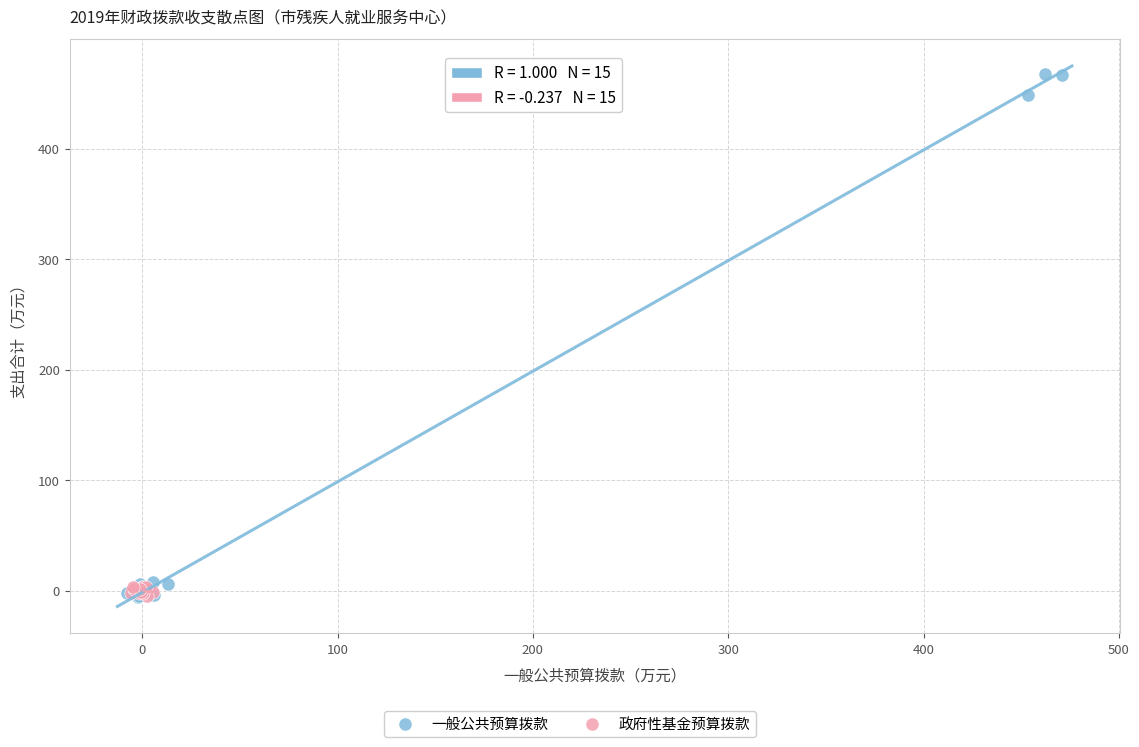

Which series contains the highest Y value?

一般公共预算拨款